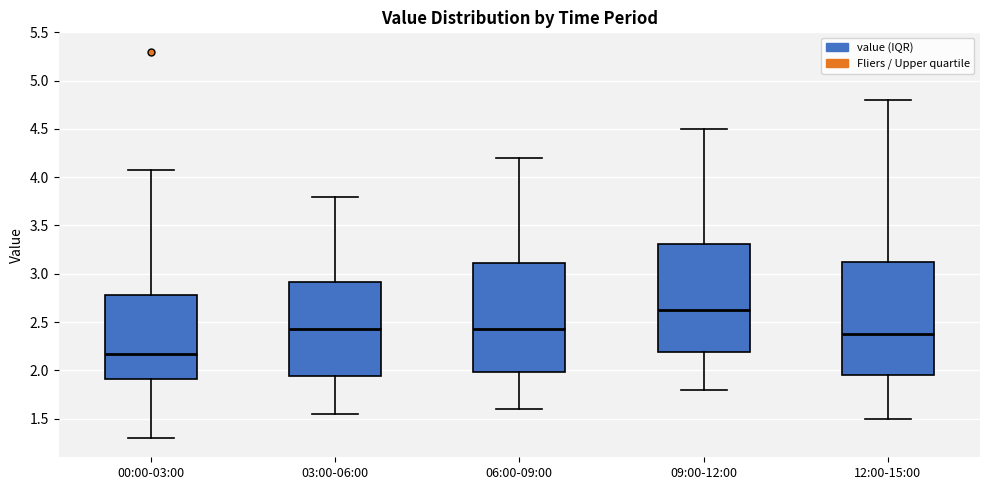

Which box has the lowest median line?

00:00-03:00